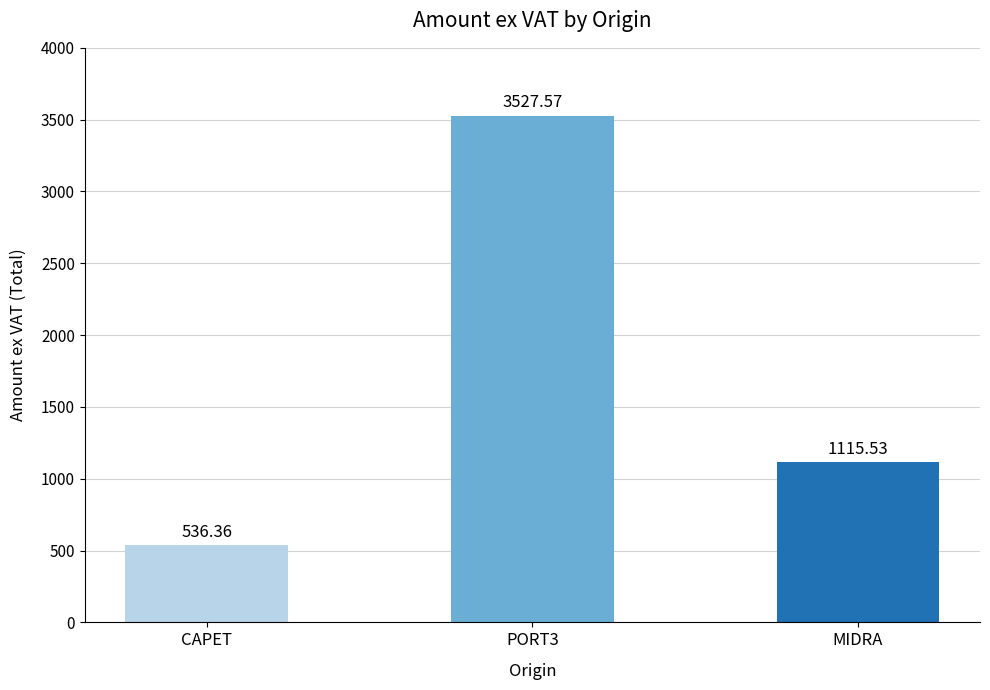

How many distinct data groups are displayed?

1